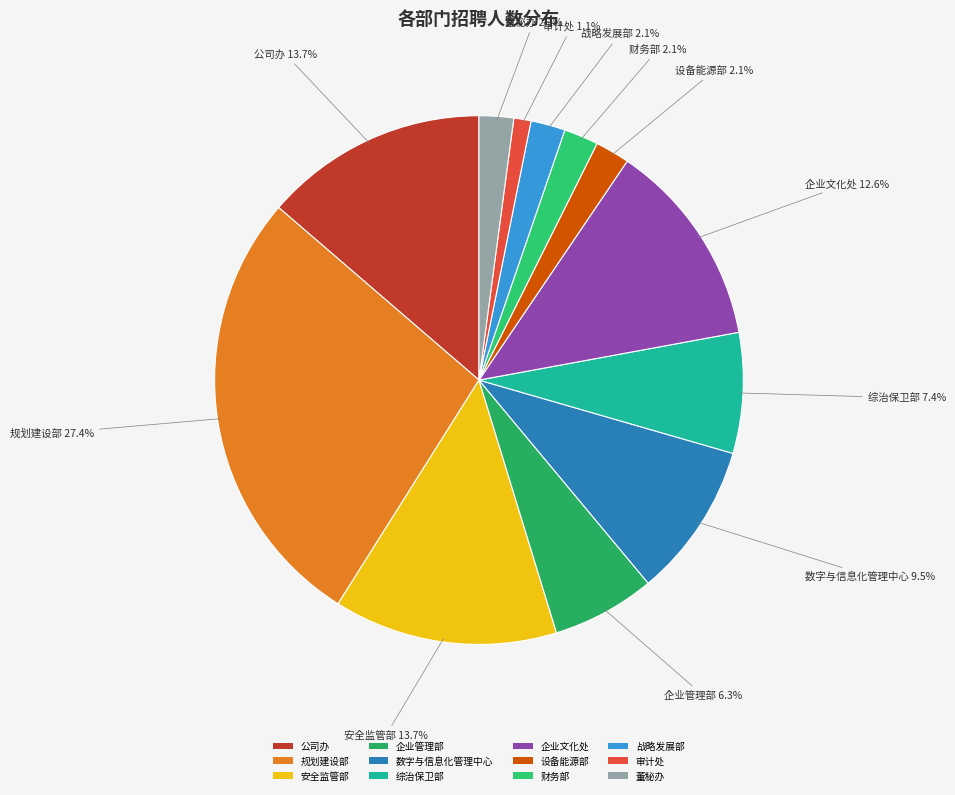

Which category has the smallest portion of the pie?

审计处